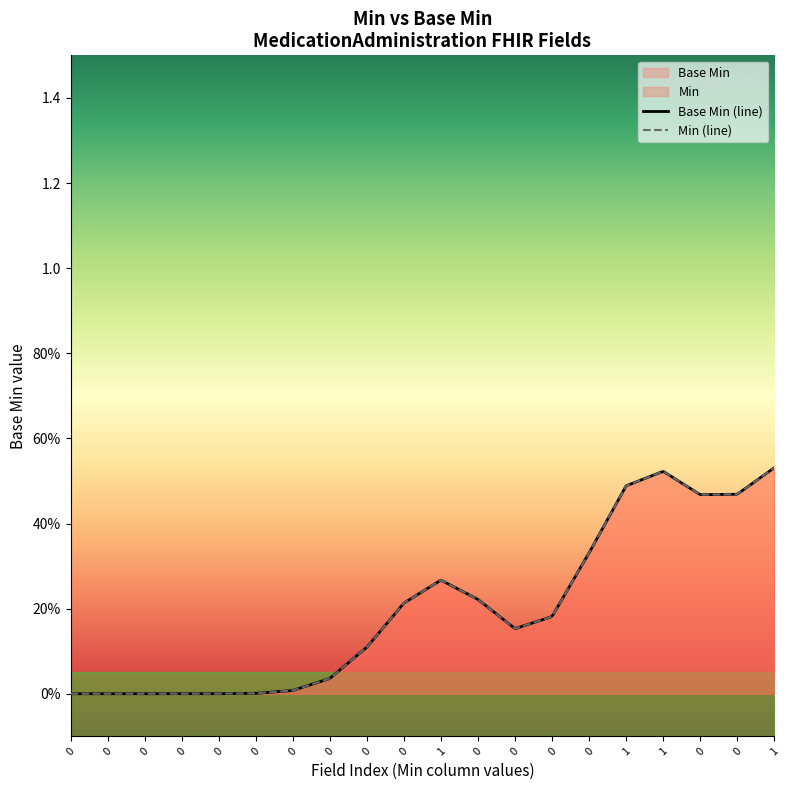

True or false: the data has more than 2 interior local peaks.

False